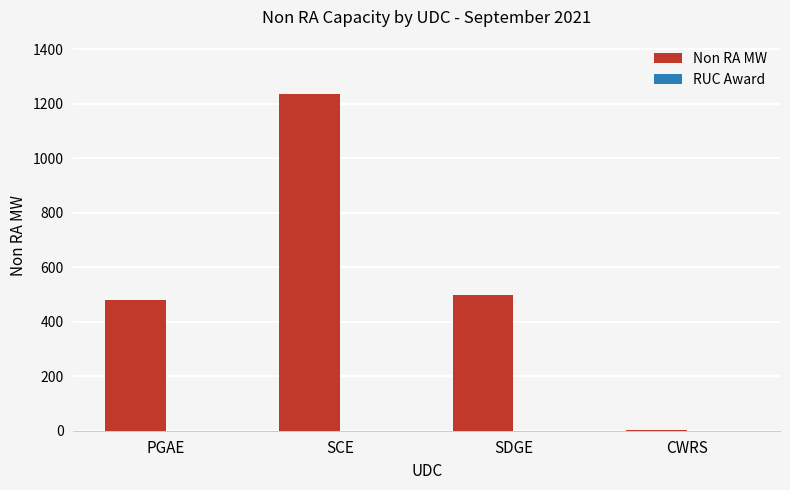

The chart shows a value of 497.3 at SDGE. True or false?

True